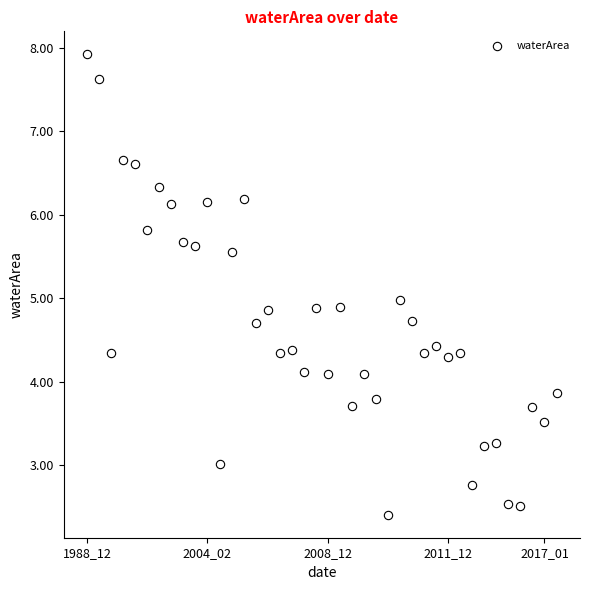

What is the range of Y values (max minus min)?

5.5